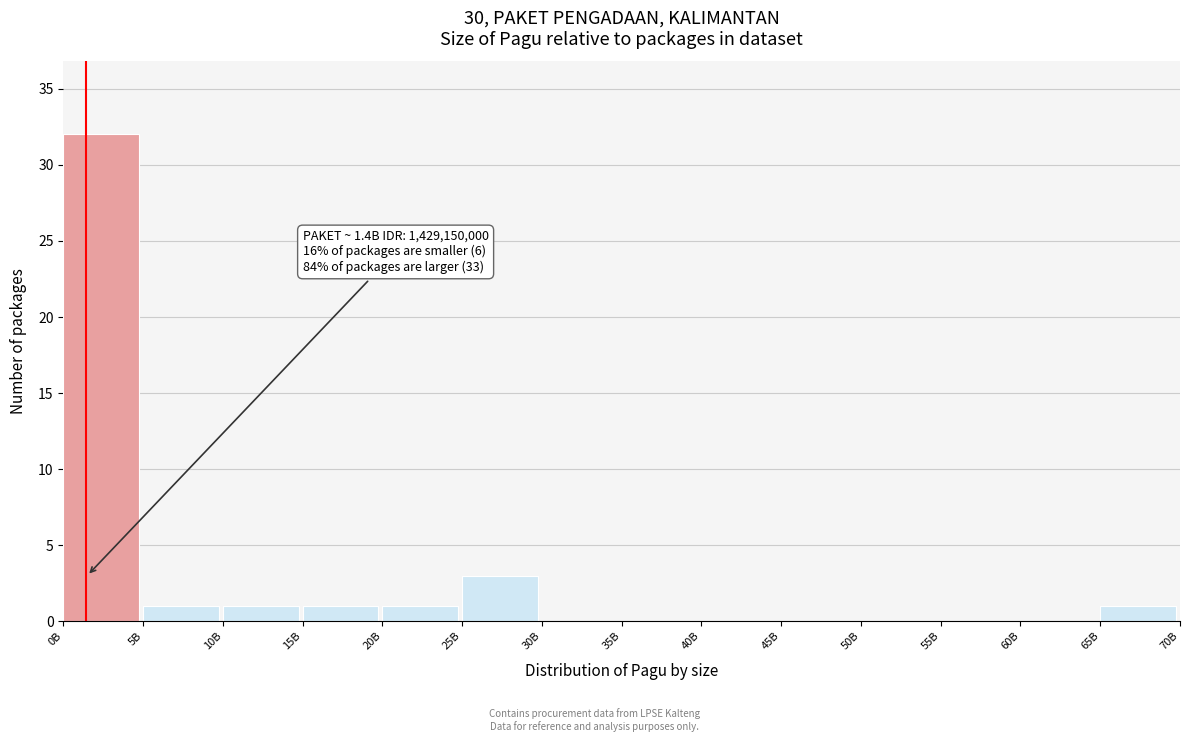

Reading left to right, what are all the values shown in this chart?

0B=32	5B=1	10B=1	15B=1	20B=1	25B=3	30B=0	35B=0	40B=0	45B=0	50B=0	55B=0	60B=0	65B=1